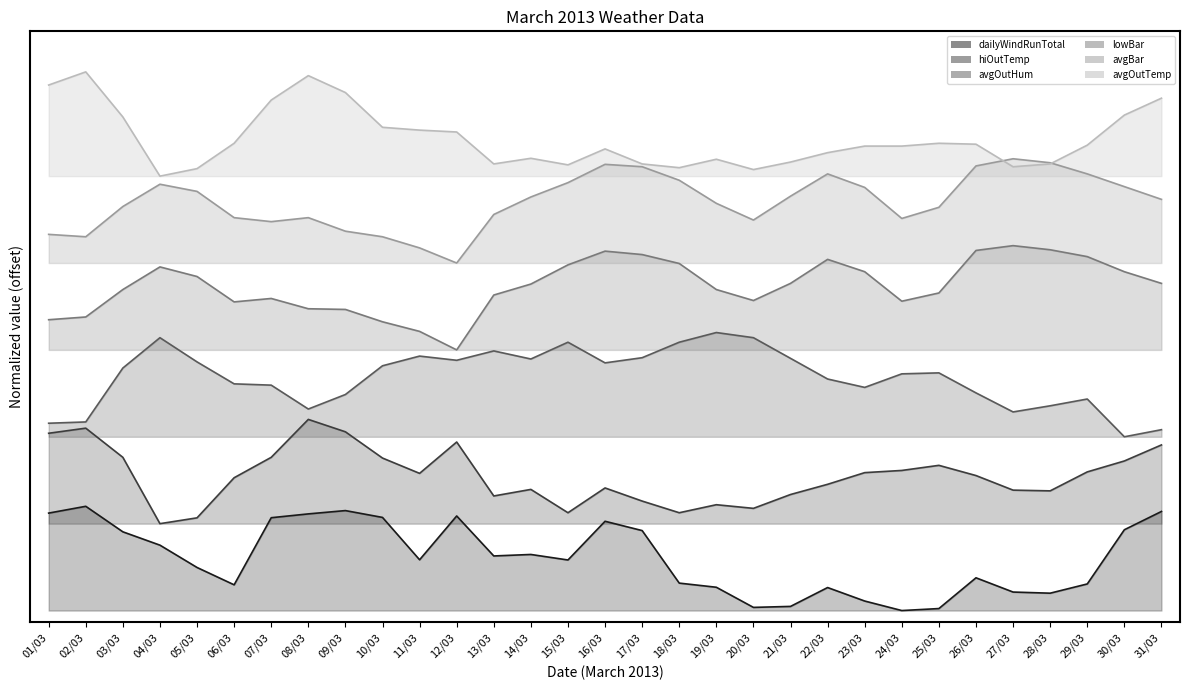

What is the label of the 31st point from the right?

01/03